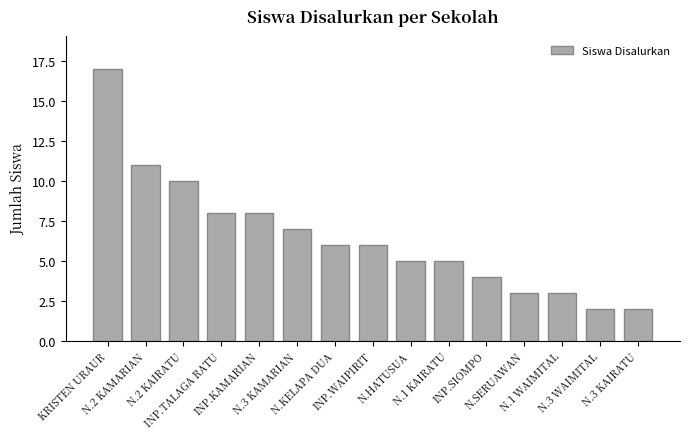

What is the difference between the second highest and minimum values?

9